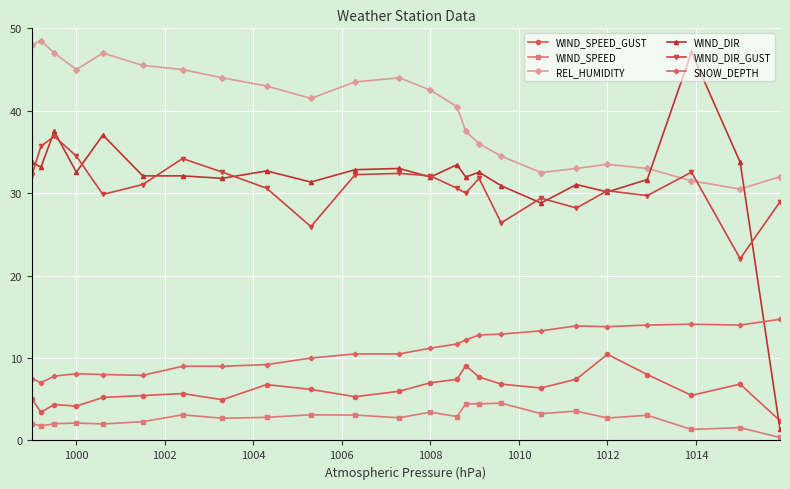

Which series has the largest total across all categories?

REL_HUMIDITY